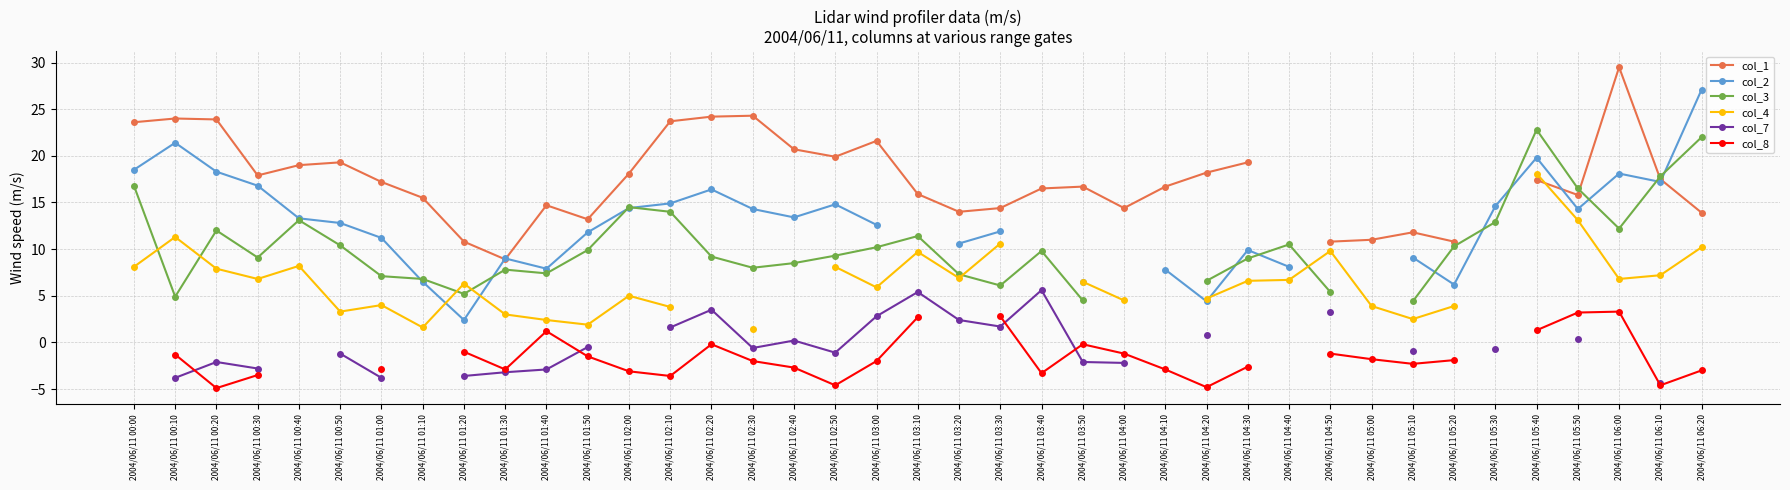

How many values in the col_2 series are below 14?

19